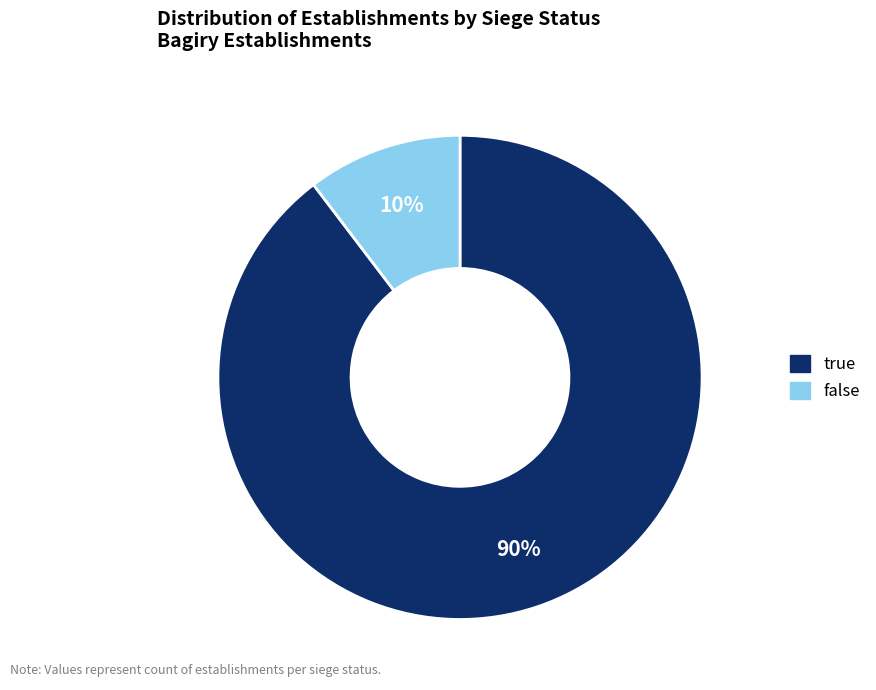

How many slices are in this pie chart?

2